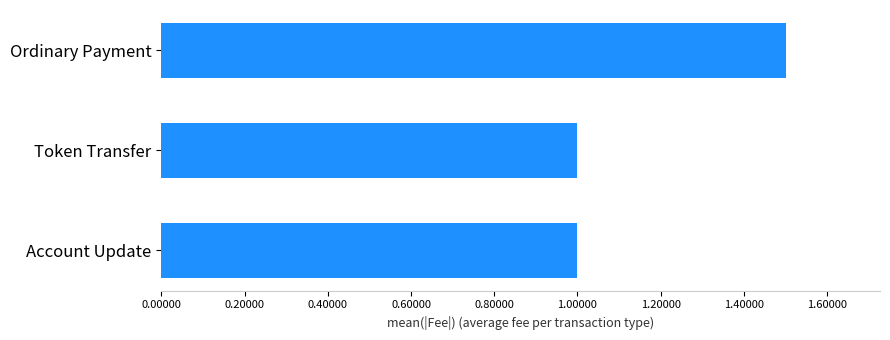

What is the change in value from Ordinary Payment to Account Update?

-0.5